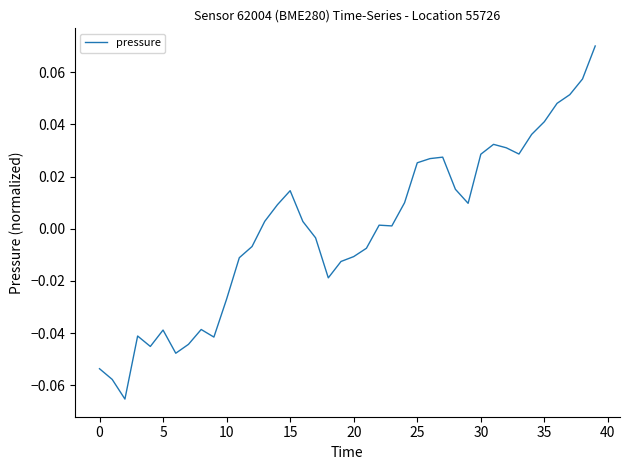

How many interior local valleys (lower than both neighbors) does the data have?

8